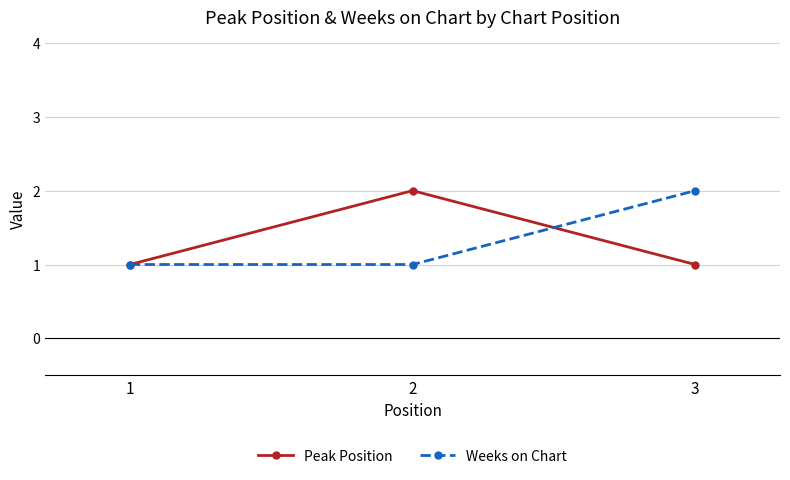

What is the smallest value displayed?

1